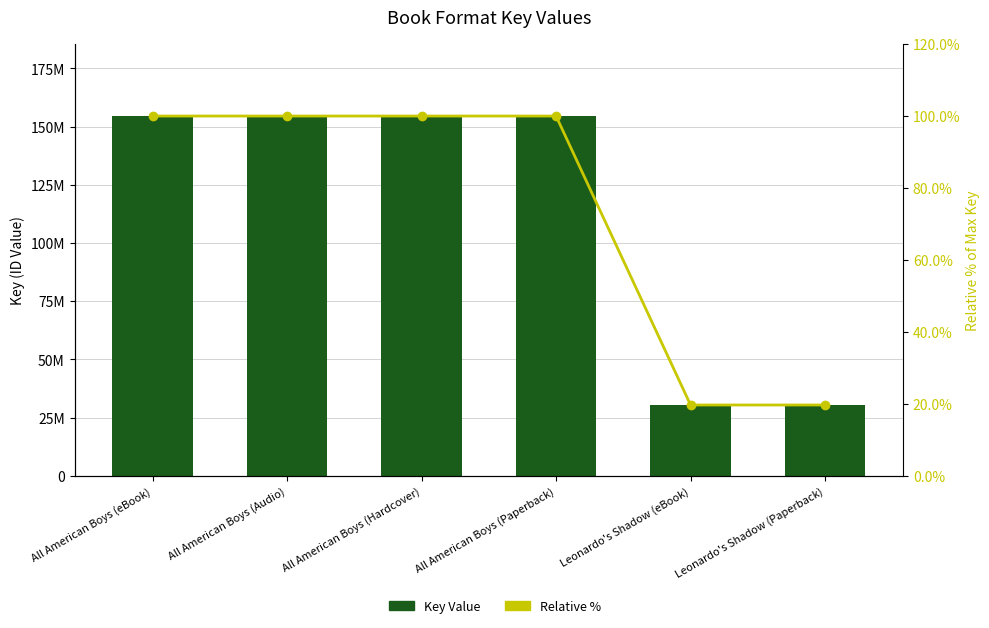

Is it true that Relative % equals 141.7 at All American Boys (Audio)?

False